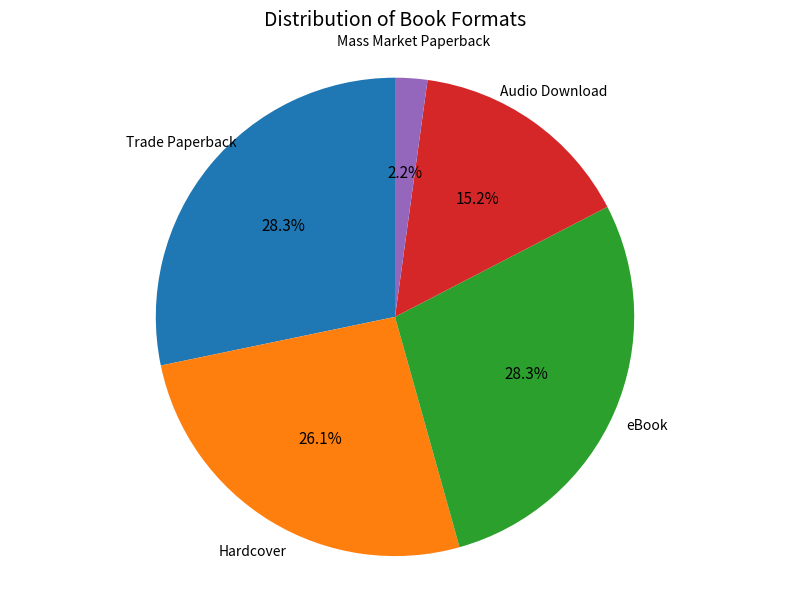

What percentage is the eBook slice, to the nearest percent?

28%